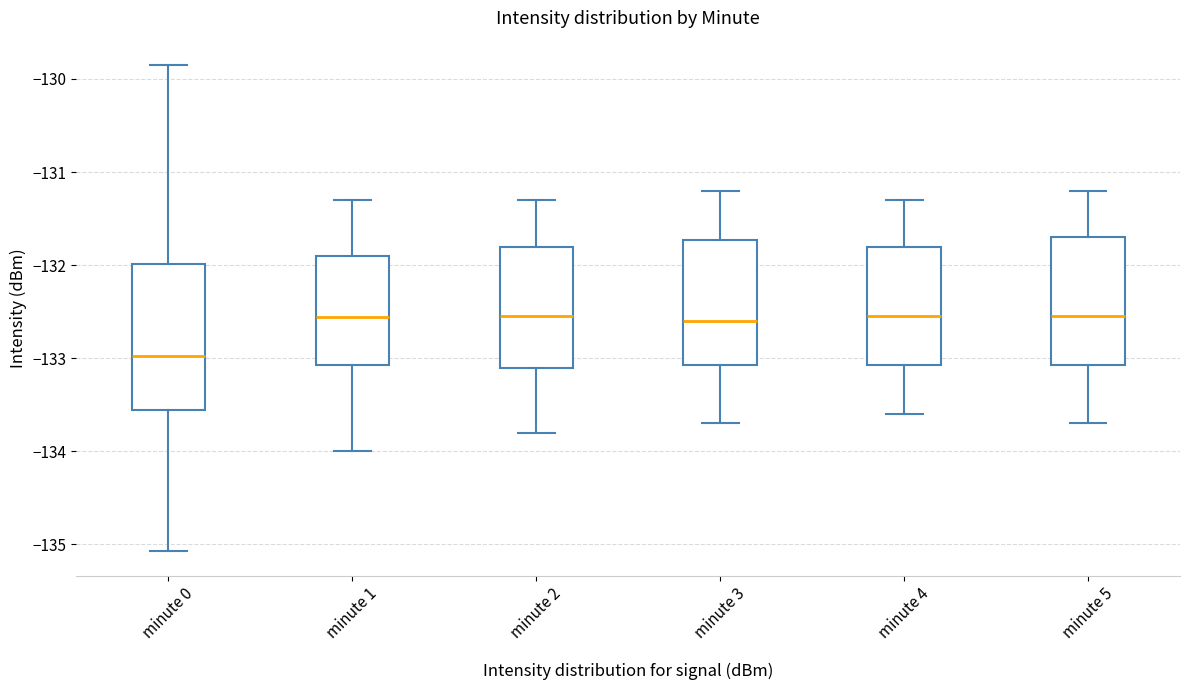

Reading left to right, transcribe this box plot: for each box, give where its median line is, the range the box spans, and where its two whiskers end, as read against the y-axis. The values are not printed on the chart, so give them approximately, as read against the axis.

minute 0: median -133.0, box -133.6 to -132.0, whiskers -135.1 to -129.9
minute 1: median -132.6, box -133.1 to -131.9, whiskers -134.0 to -131.3
minute 2: median -132.5, box -133.1 to -131.8, whiskers -133.8 to -131.3
minute 3: median -132.6, box -133.1 to -131.7, whiskers -133.7 to -131.2
minute 4: median -132.5, box -133.1 to -131.8, whiskers -133.6 to -131.3
minute 5: median -132.5, box -133.1 to -131.7, whiskers -133.7 to -131.2